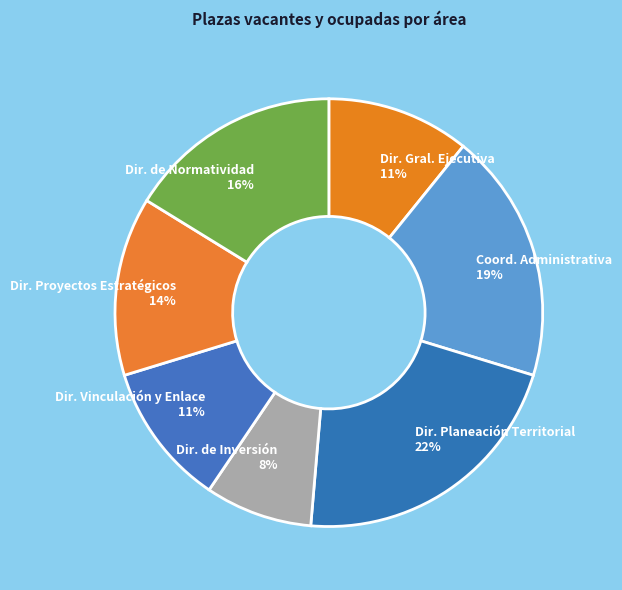

What is the ratio of the value at Dir. Vinculación y Enlace to the value at Dir. Proyectos Estratégicos?

0.8